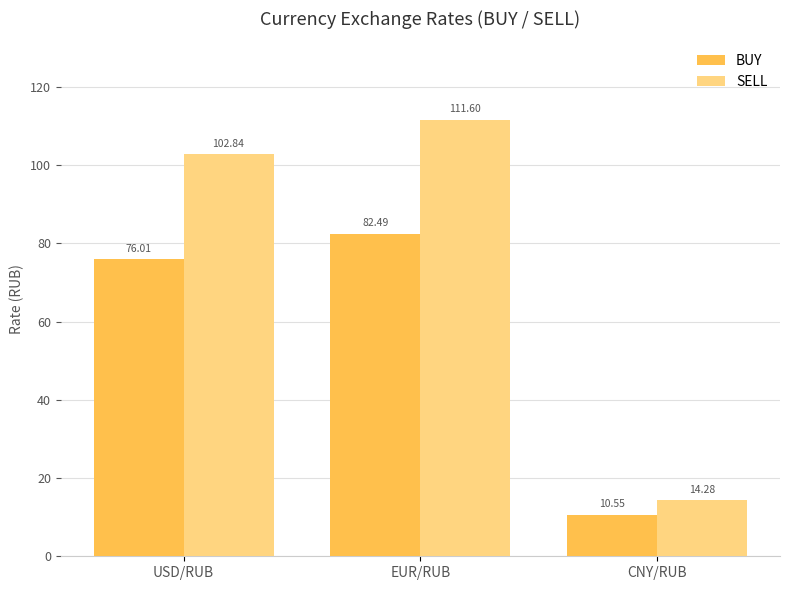

At which category is the sum across all series the highest?

EUR/RUB